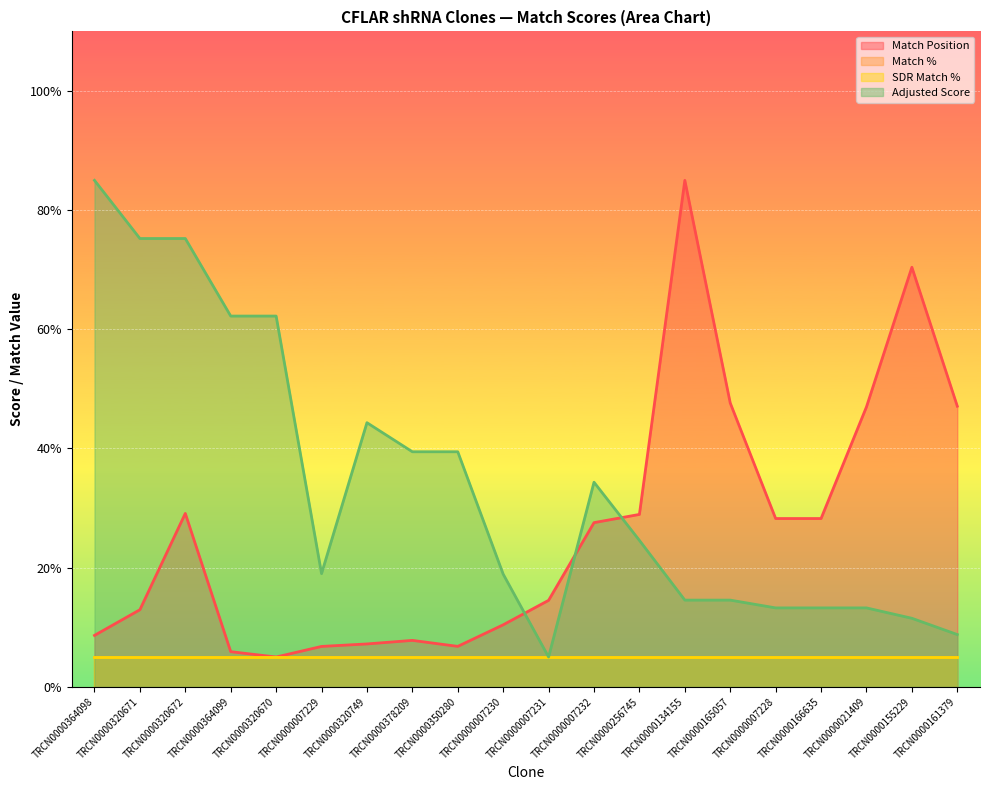

What is the difference between the maximum and minimum values in the Adjusted Score series?

80.0